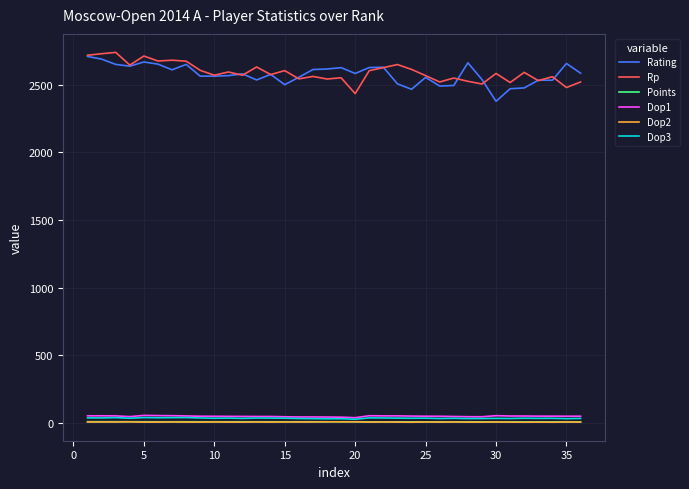

At how many categories does at least one series exceed 2412?

36